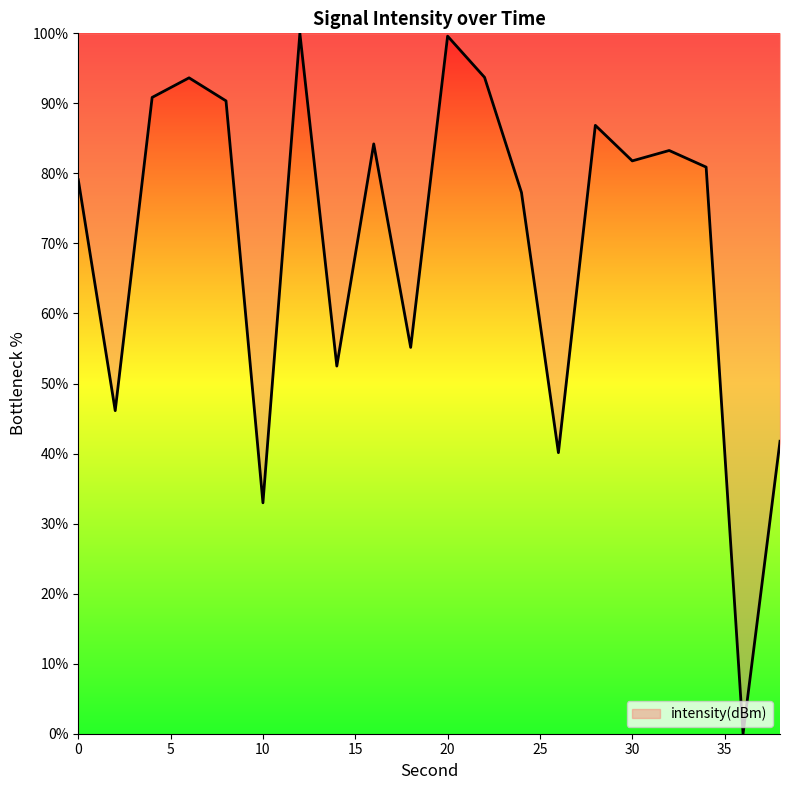

What is the sum of all values?

1410.2